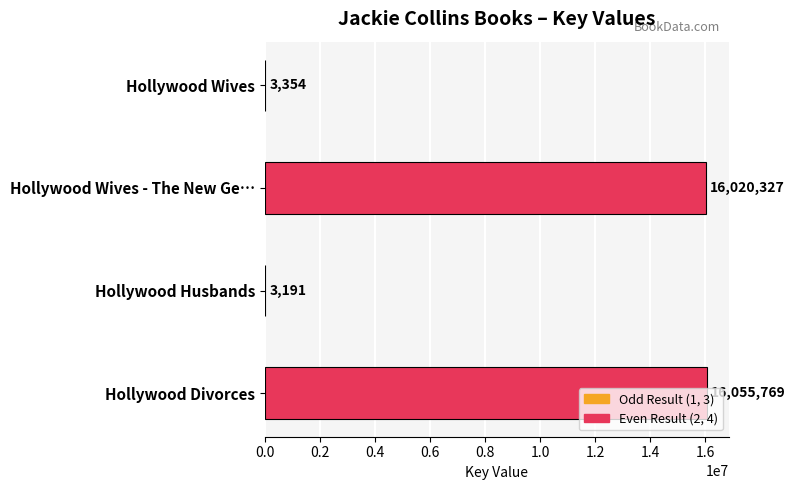

What value does the data have at Hollywood Divorces, to the nearest 100?

16055800